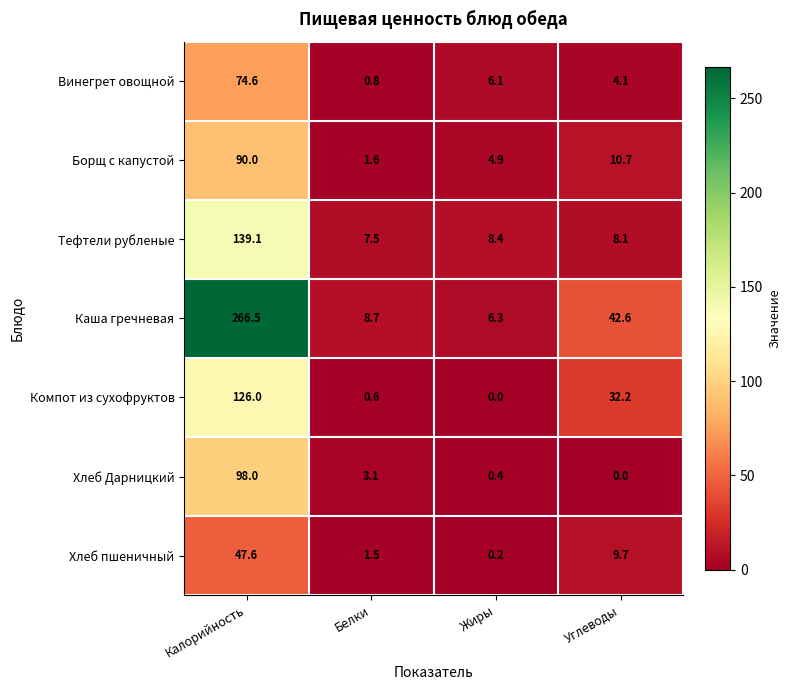

What is the average value of the Компот из сухофруктов series?

39.7